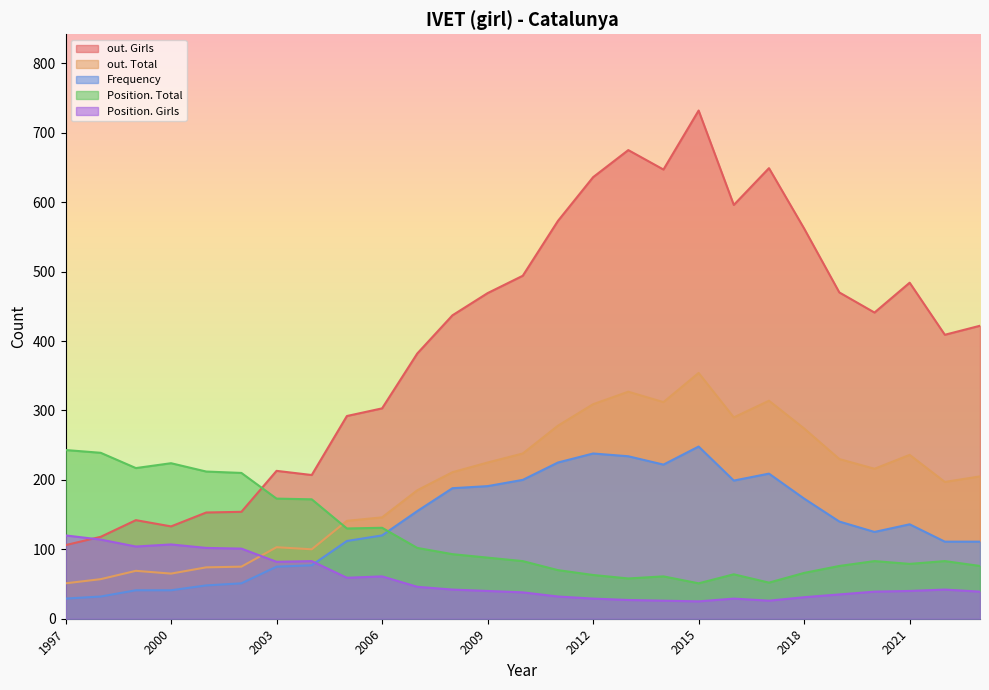

At which category is the sum across all series the highest?

2015